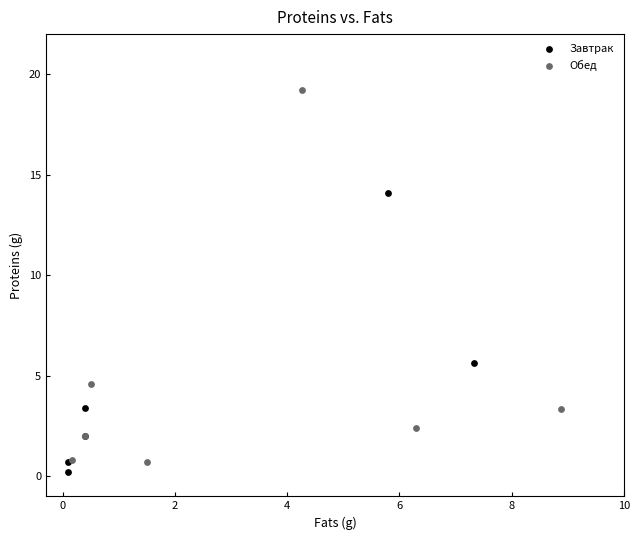

Which series has the widest spread of Y values?

Обед